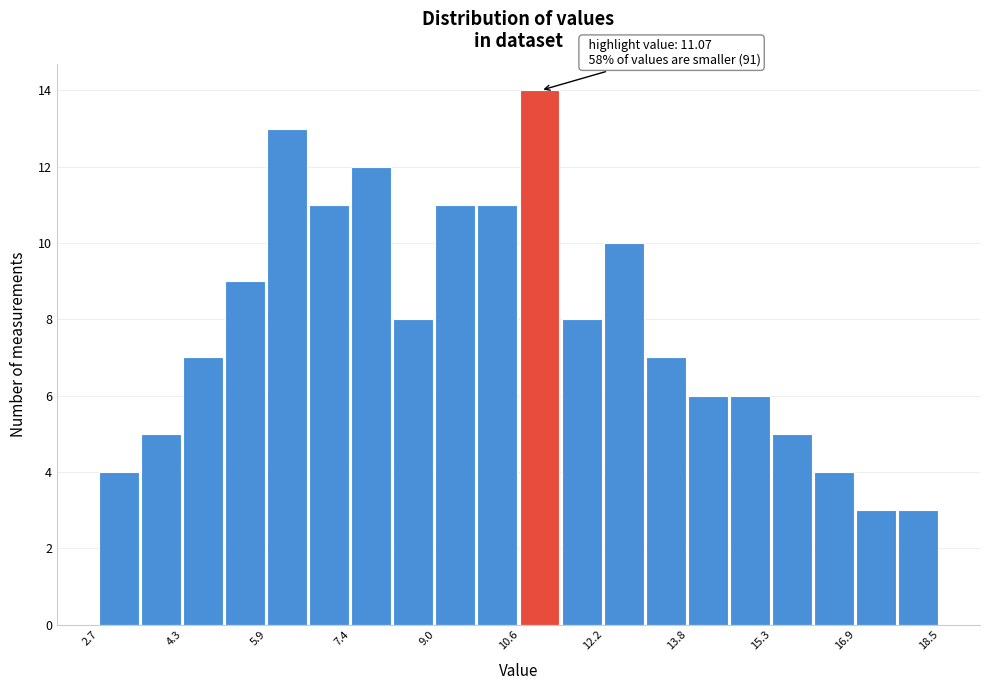

Read against the x-axis, roughly where is the centre of the tallest bar?

11.0